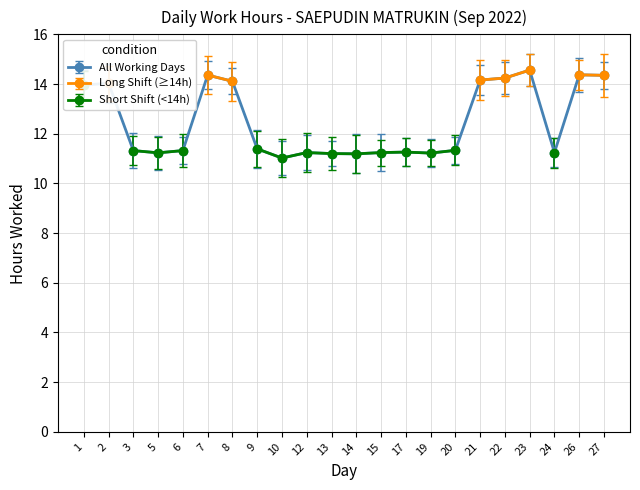

At which label does the data first exceed 11?

1